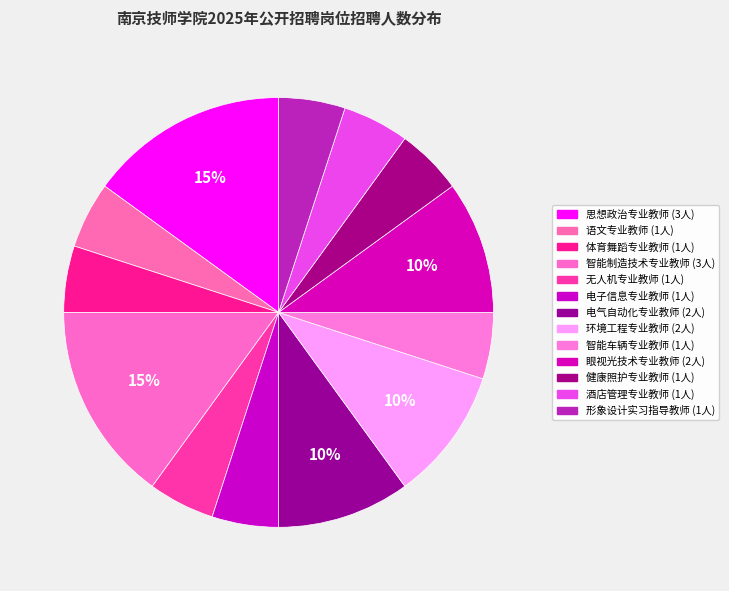

How many segments does this pie chart have?

13